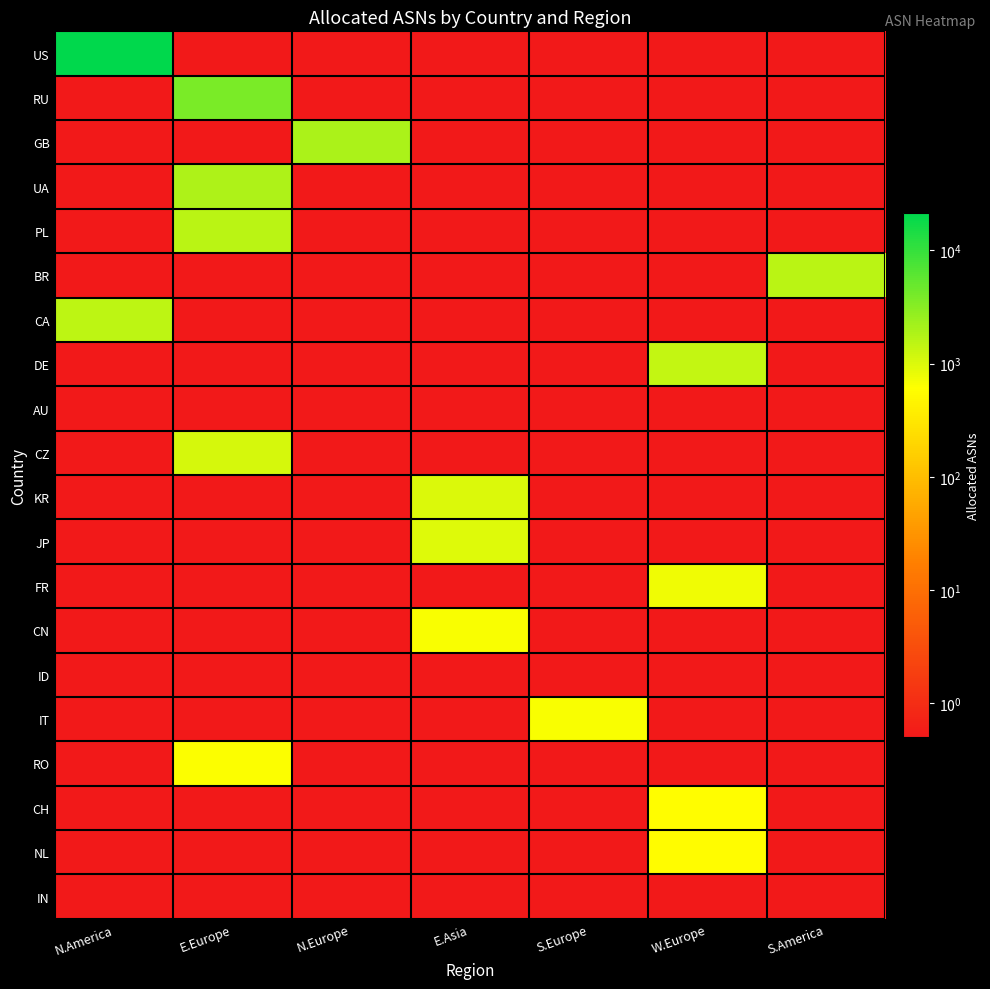

What is the spread (max minus min) of values at N.Europe?

1915.9